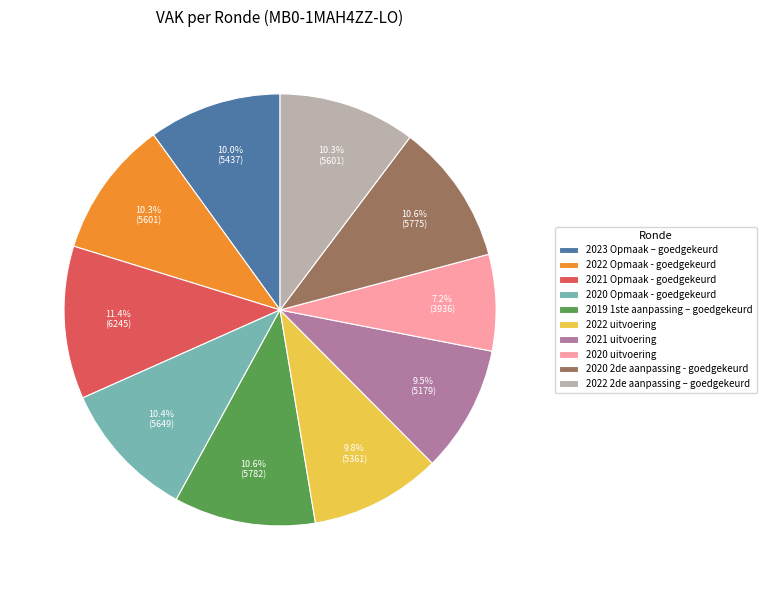

Between 2020 uitvoering and 2022 Opmaak - goedgekeurd, which is larger?

2022 Opmaak - goedgekeurd